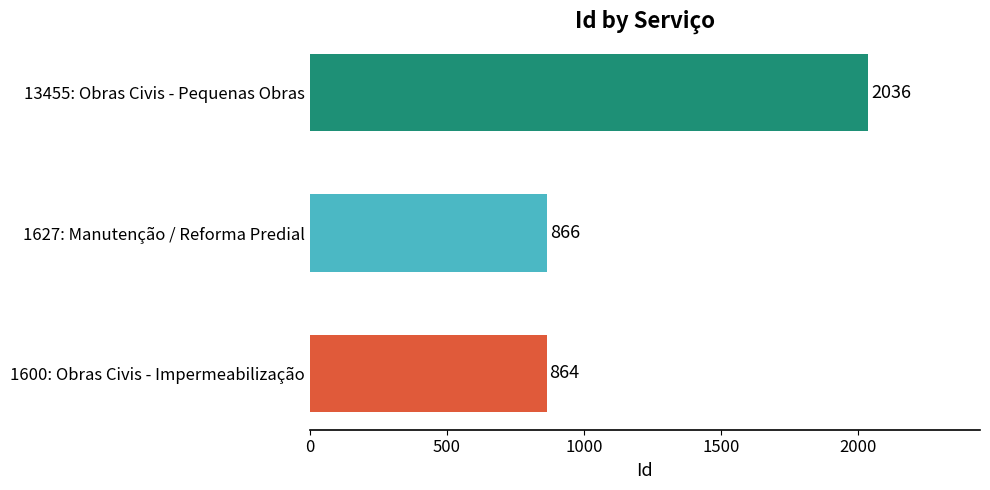

What is the average value?

1255